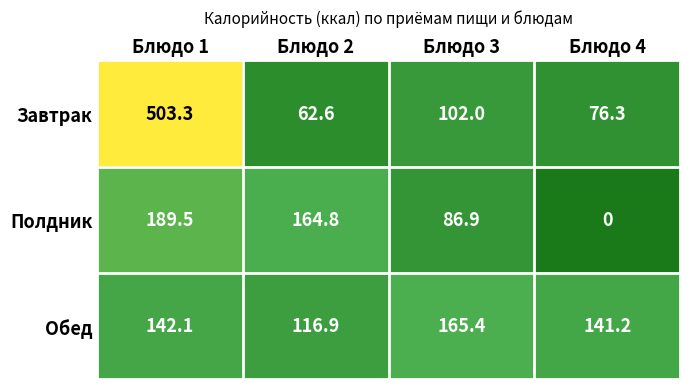

Reading left to right, extract all data points from this chart.

Завтрак: 503.3	62.6	102.0	76.3
Полдник: 189.5	164.8	86.9	0.0
Обед: 142.1	116.9	165.4	141.2